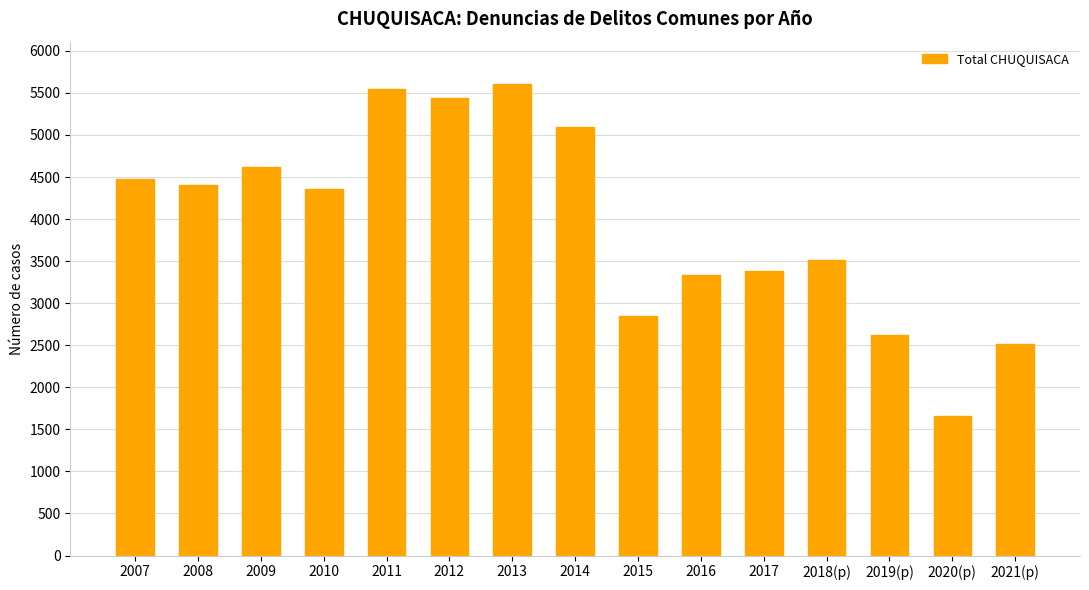

What is the average value?

3962